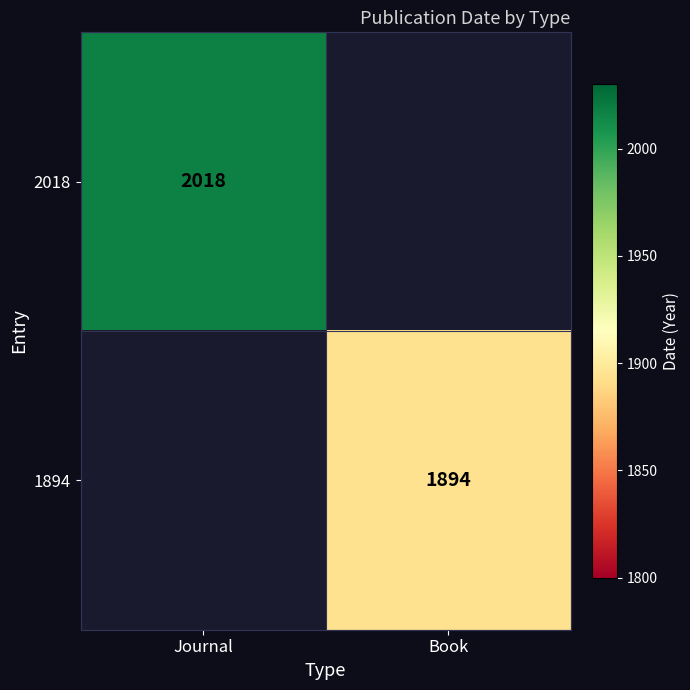

The value of 1894 at Book is 1894. True or false?

True